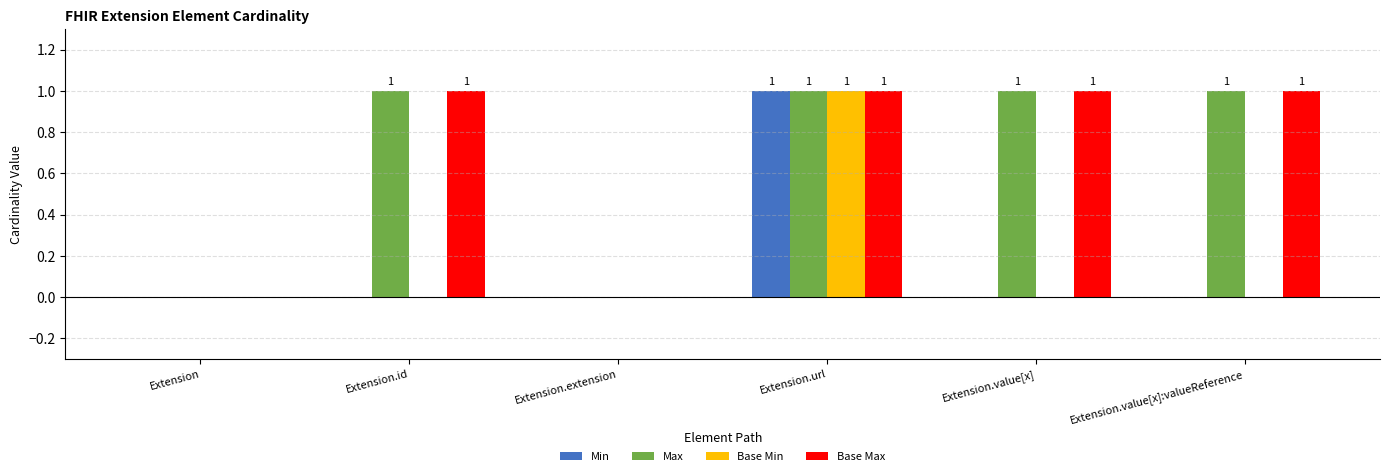

What is the sum of the Max values at Extension.value[x] and Extension.id?

2